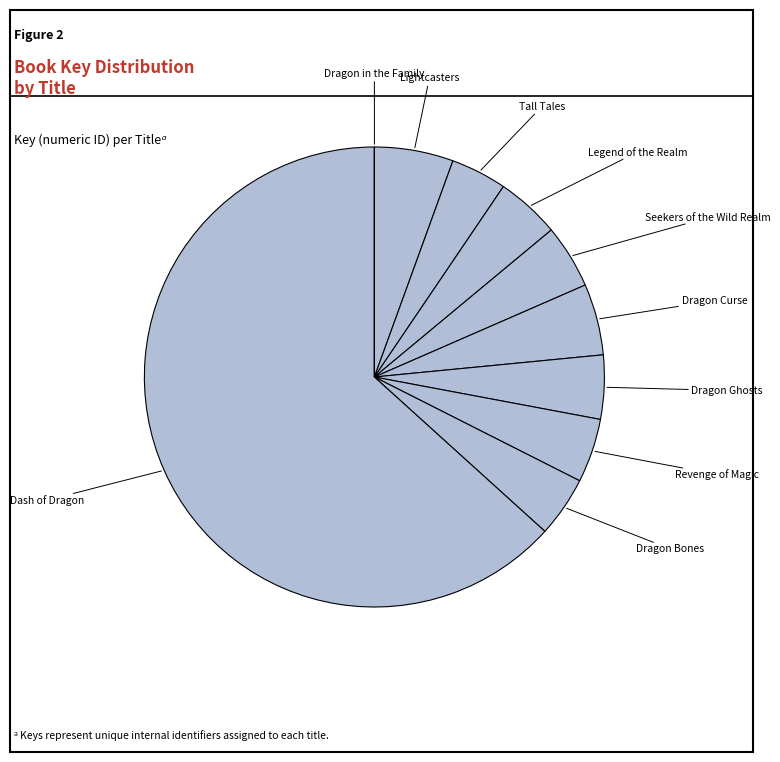

What is the majority slice?

Dash of Dragon